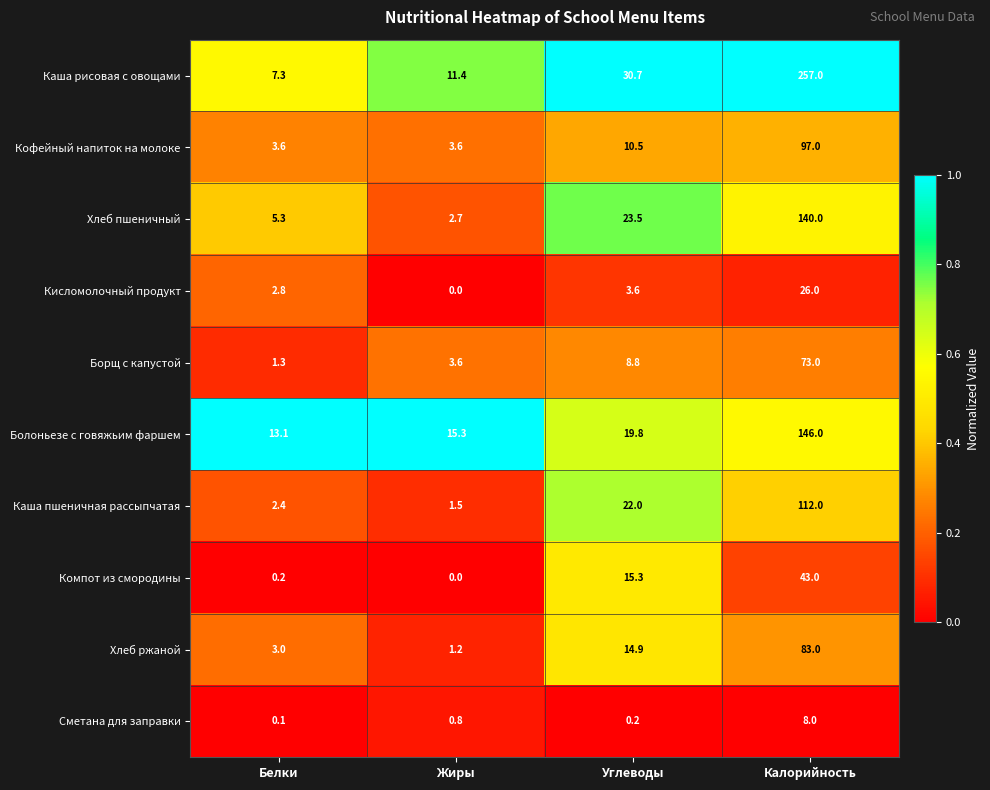

What is the sum of all Каша рисовая с овощами values?

306.4